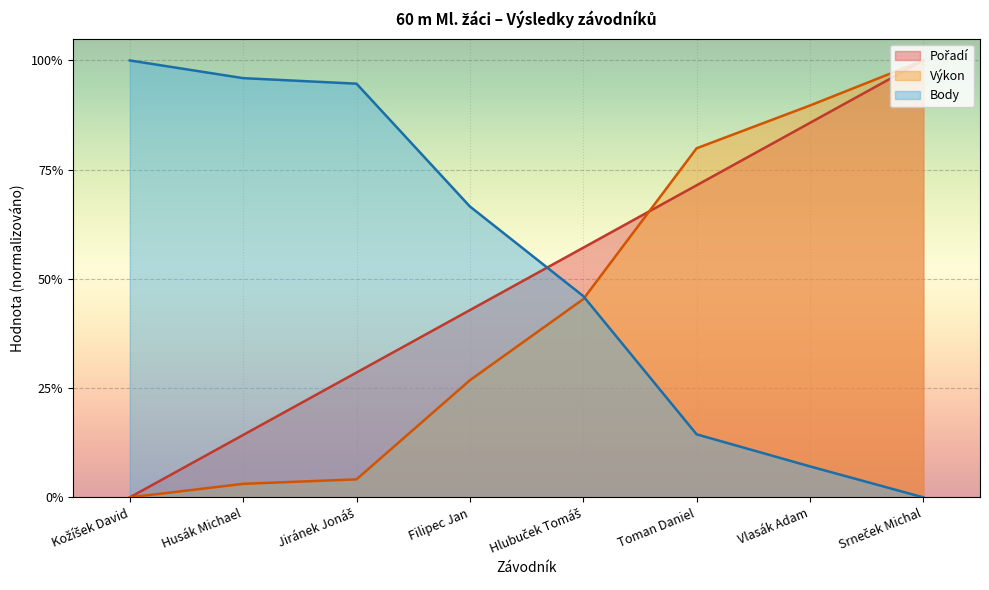

What is the label of the 6th point from the left?

Toman Daniel